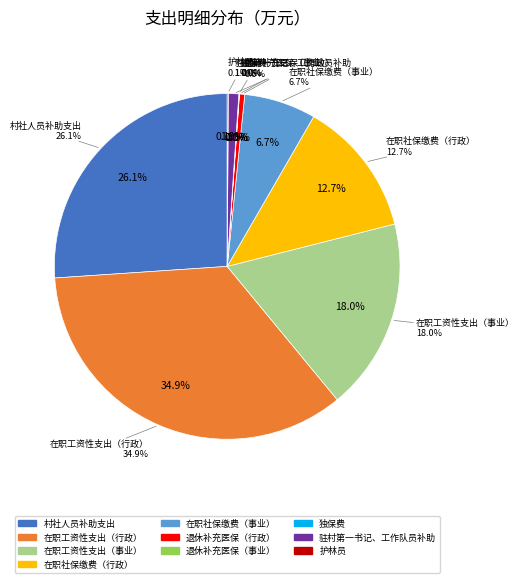

True or false: 在职社保缴费（事业） accounts for 15% of the total.

False